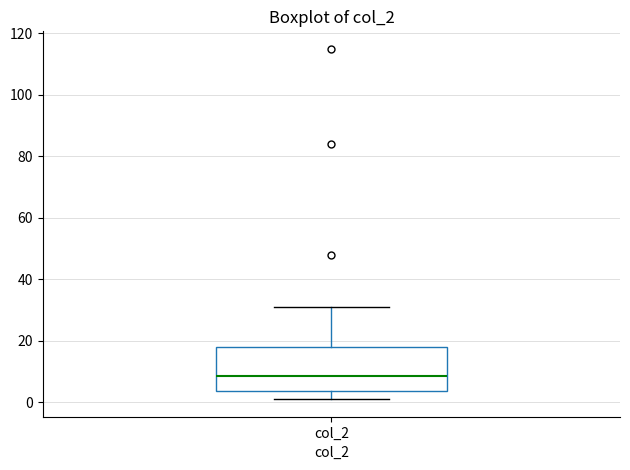

Where does the lower whisker of the box for col_2 end on the y-axis? The values are not printed on the chart, so give them approximately, as read against the axis.

2